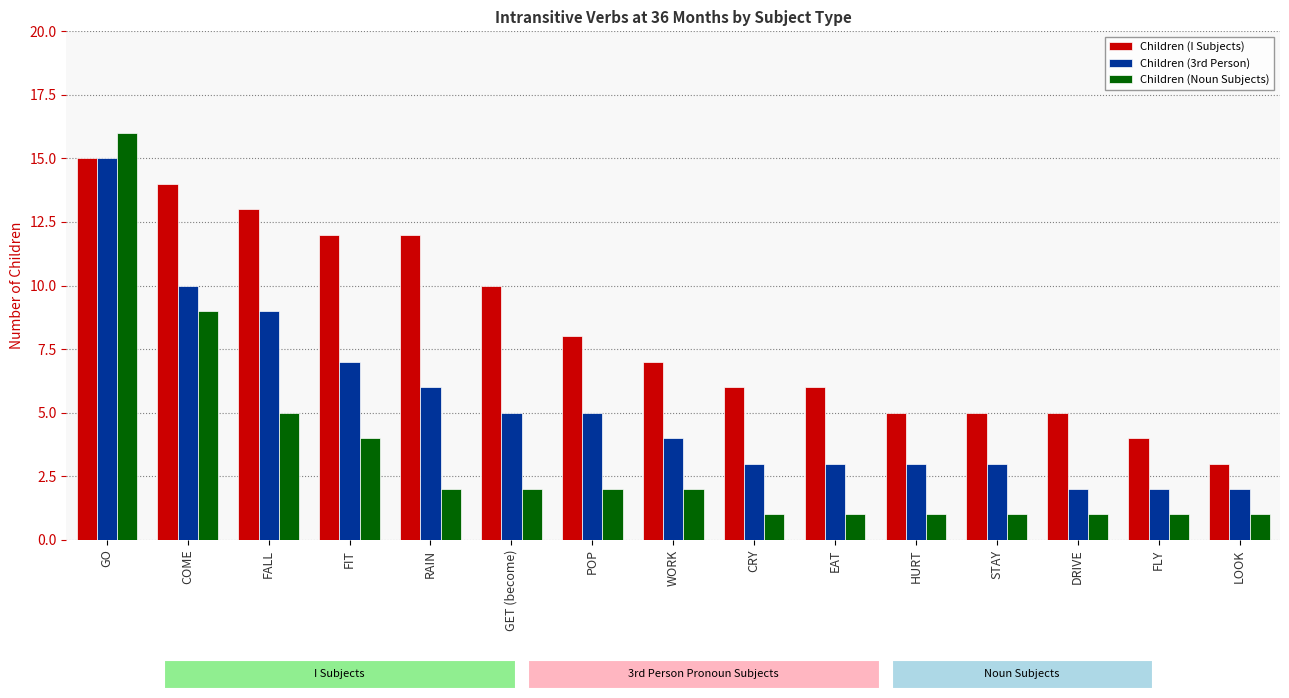

What is the smallest value displayed?

1